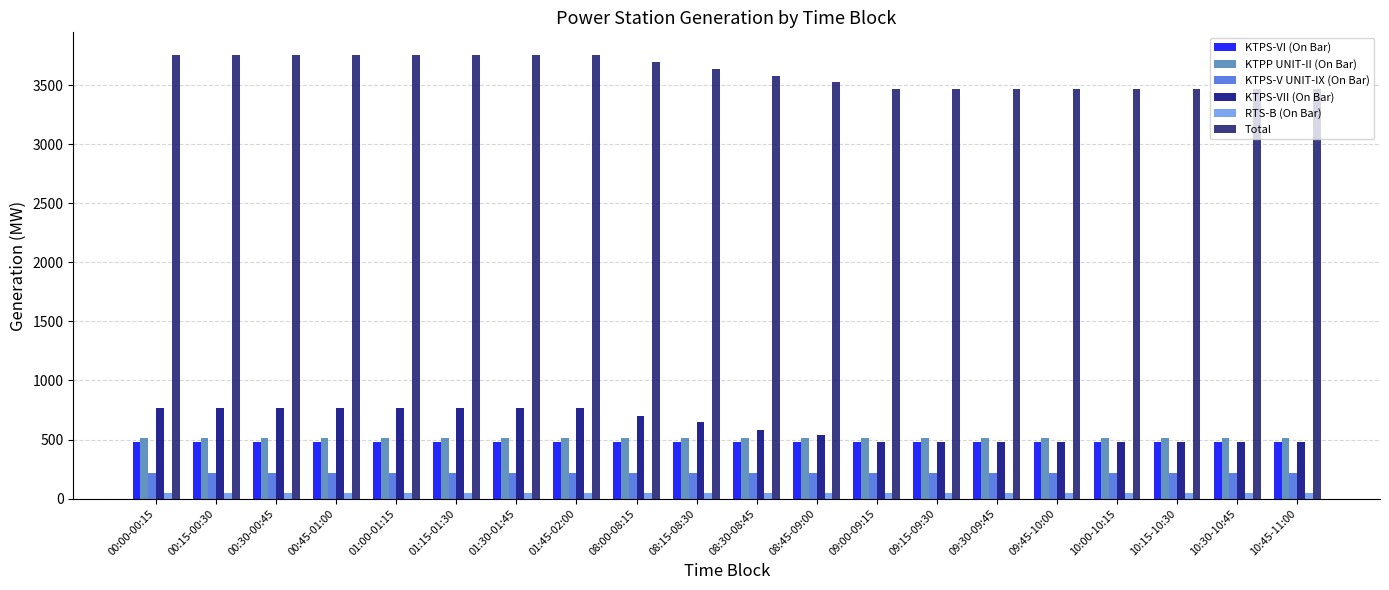

Reading left to right, what are all the values shown in this chart?

KTPS-VI (On Bar): 475.0	475.0	475.0	475.0	475.0	475.0	475.0	475.0	475.0	475.0	475.0	475.0	475.0	475.0	475.0	475.0	475.0	475.0	475.0	475.0
KTPP UNIT-II (On Bar): 515.0	515.0	515.0	515.0	515.0	515.0	515.0	515.0	515.0	515.0	515.0	515.0	515.0	515.0	515.0	515.0	515.0	515.0	515.0	515.0
KTPS-V UNIT-IX (On Bar): 220.0	220.0	220.0	220.0	220.0	220.0	220.0	220.0	220.0	220.0	220.0	220.0	220.0	220.0	220.0	220.0	220.0	220.0	220.0	220.0
KTPS-VII (On Bar): 765.0	765.0	765.0	765.0	765.0	765.0	765.0	765.0	699.0	645.0	585.0	535.0	476.0	476.0	476.0	476.0	476.0	476.0	476.0	476.0
RTS-B (On Bar): 44.0	44.0	44.0	44.0	44.0	44.0	44.0	44.0	44.0	44.0	44.0	44.0	44.0	44.0	44.0	44.0	44.0	44.0	44.0	44.0
Total: 3760.5	3760.5	3760.5	3760.5	3760.5	3760.5	3760.5	3760.5	3694.5	3640.5	3580.5	3530.5	3471.5	3471.5	3471.5	3471.5	3471.5	3471.5	3471.5	3471.5